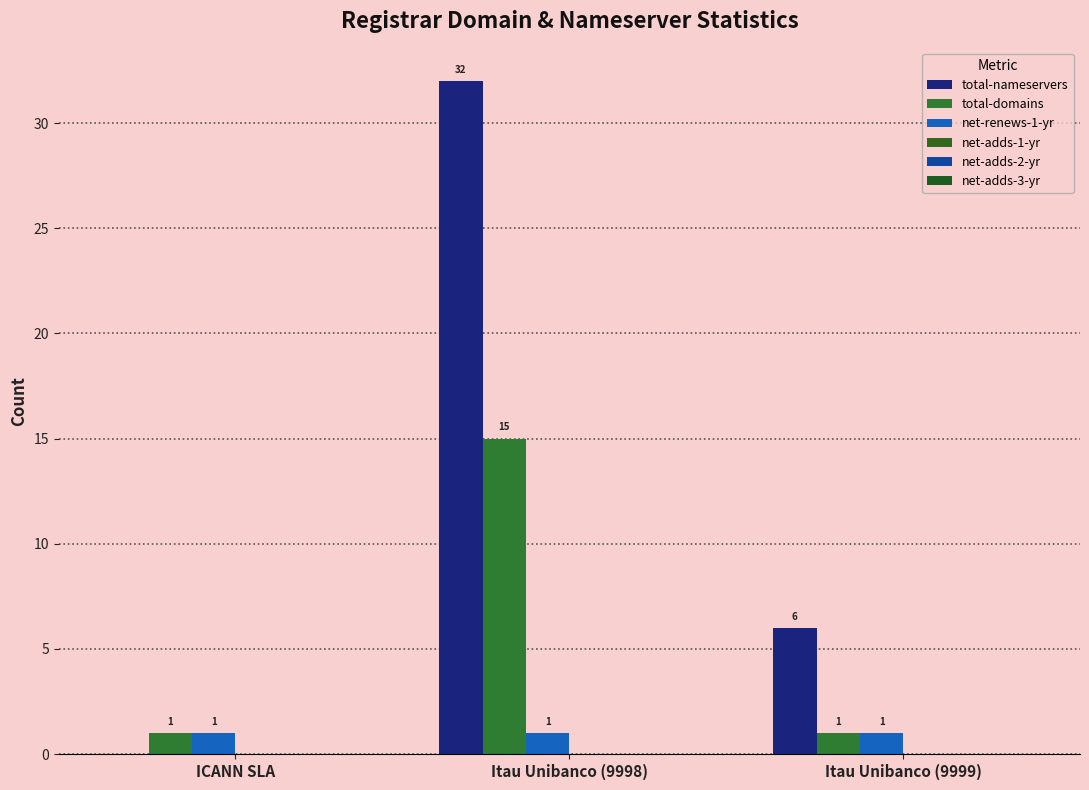

How many series are shown in this chart?

3